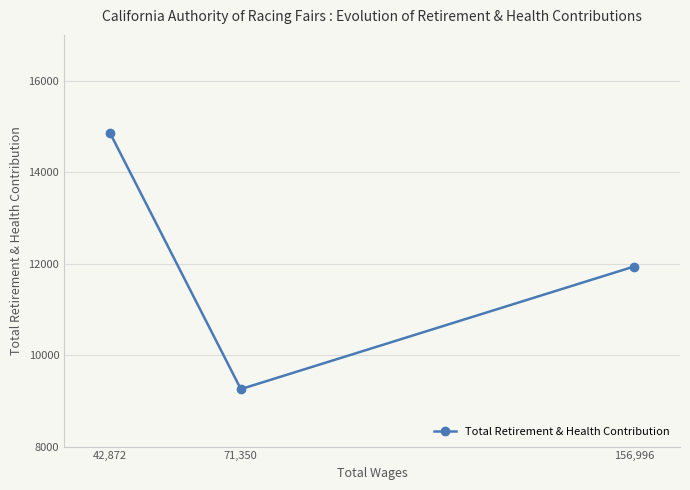

Count the values in the range 9256 to 14853.

3